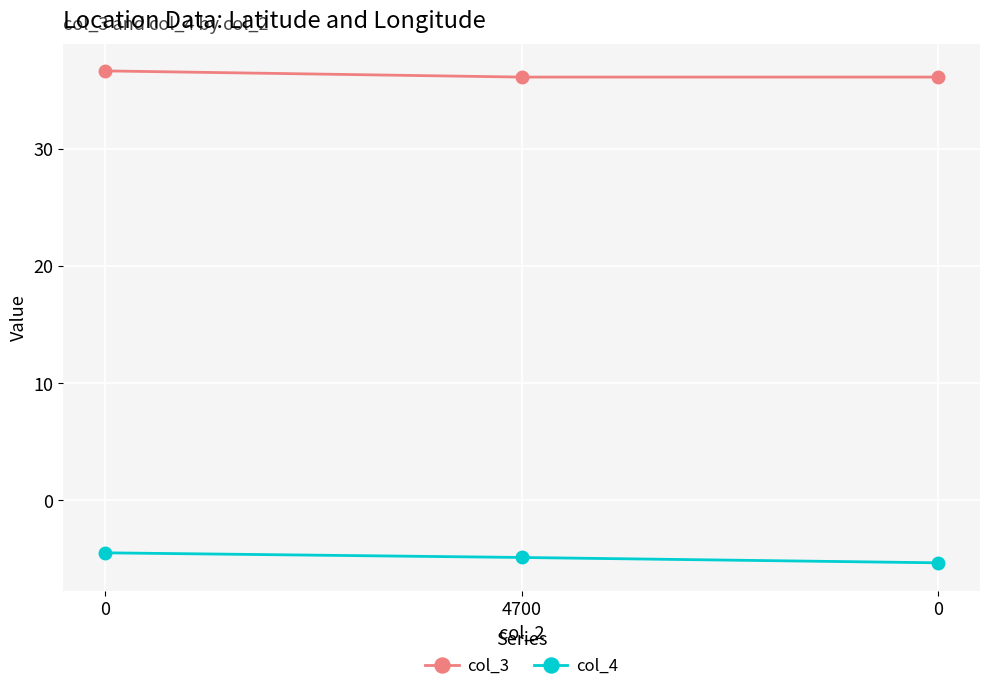

What are all the series names shown in the legend?

col_3, col_4